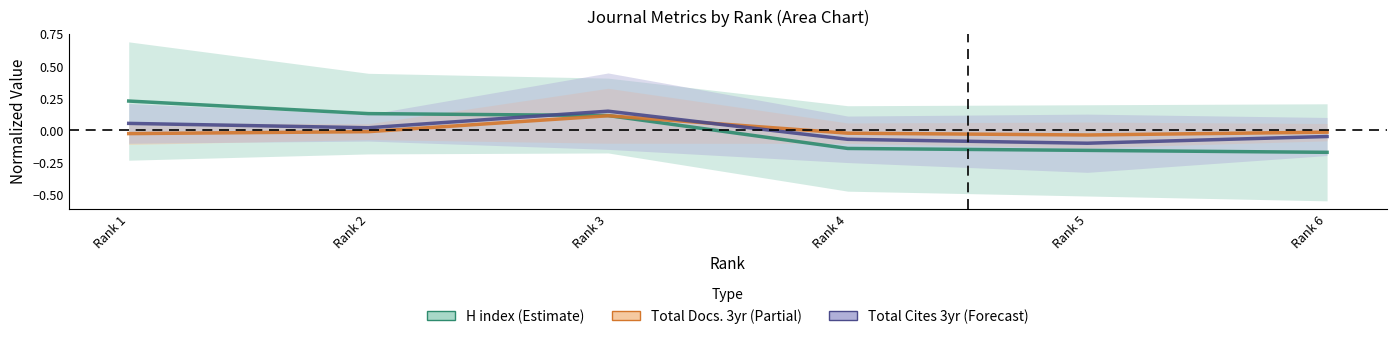

Where do Total Docs. (3years) and Total Cites (3years) first cross each other?

Rank 3 and Rank 4